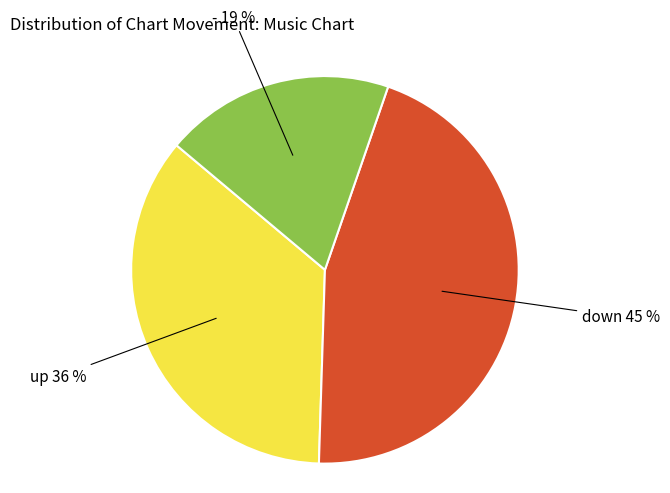

Is there a majority slice in this chart?

No